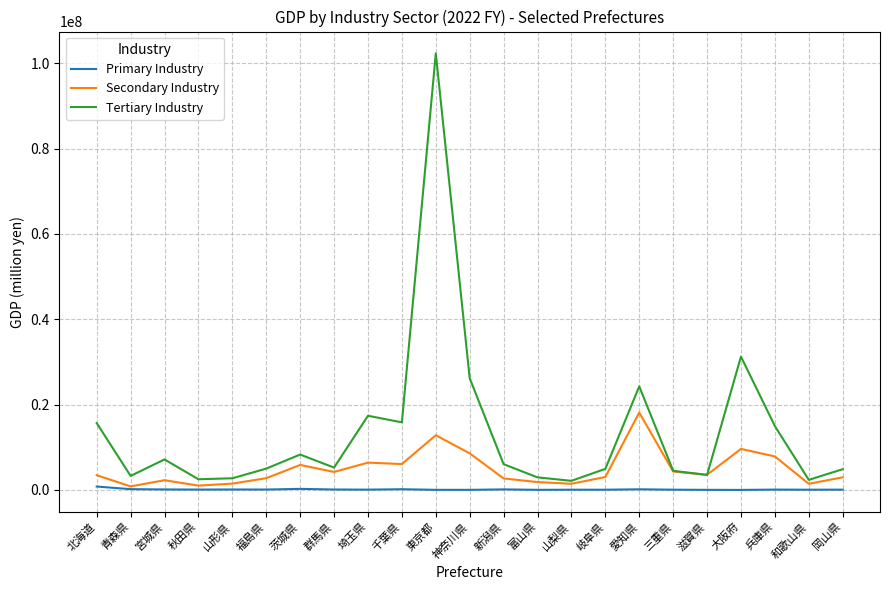

True or false: Primary Industry has more than 2 interior local peaks.

True